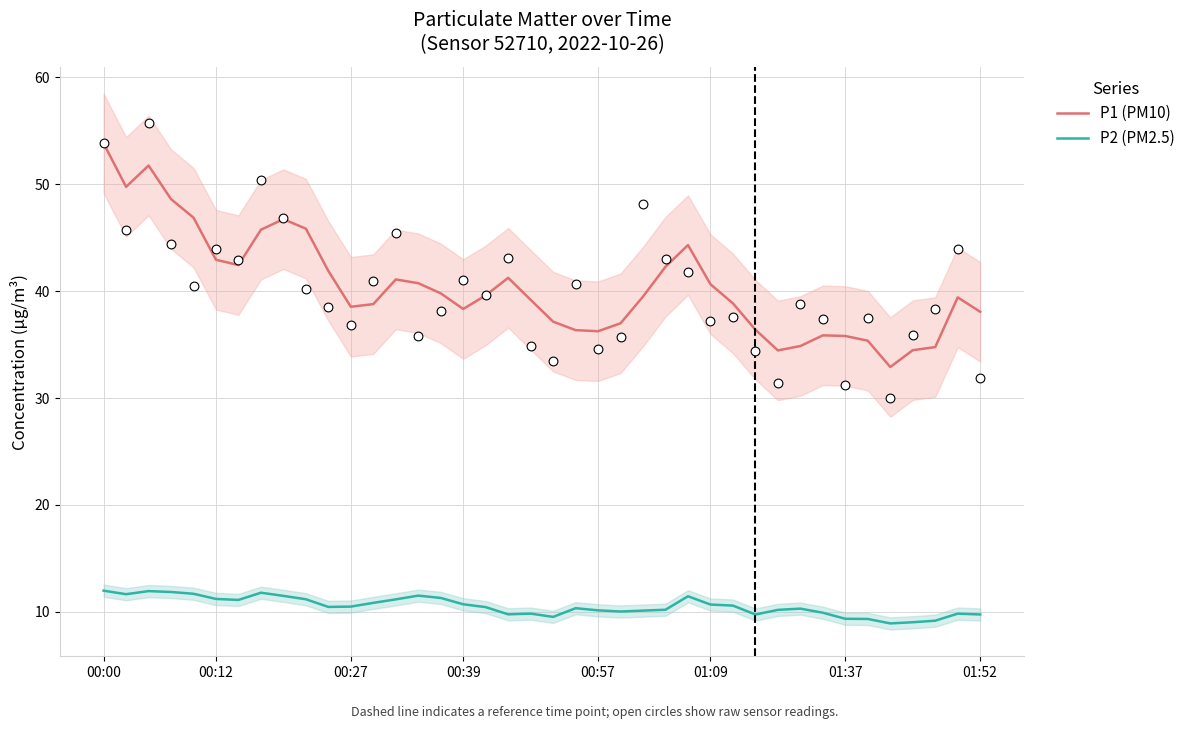

Which series reaches the minimum Y coordinate?

P2 (PM2.5)